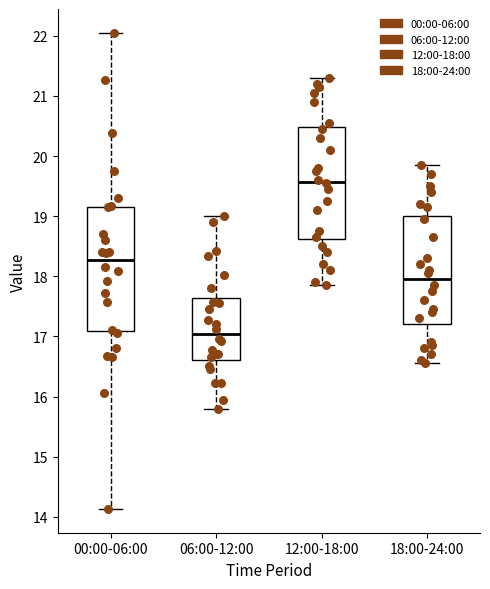

Where does the lower whisker of the box for 18:00-24:00 end on the y-axis? The values are not printed on the chart, so give them approximately, as read against the axis.

16.6